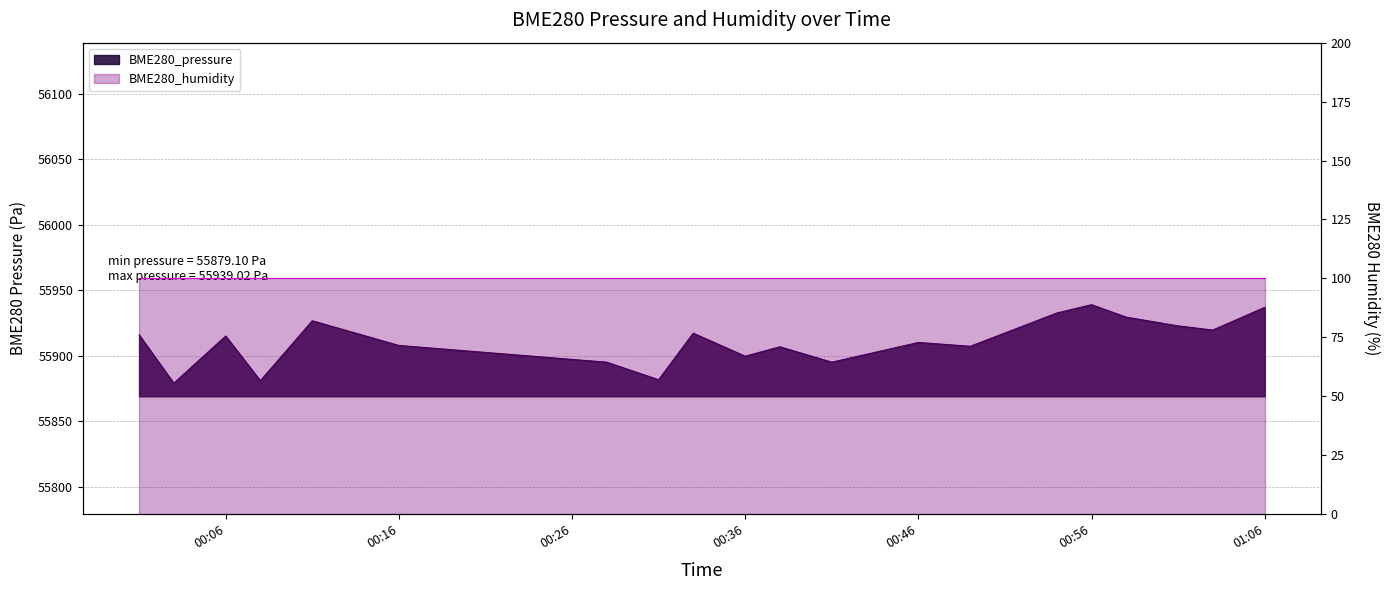

What is the value of the 1st point from the left?

55916.0